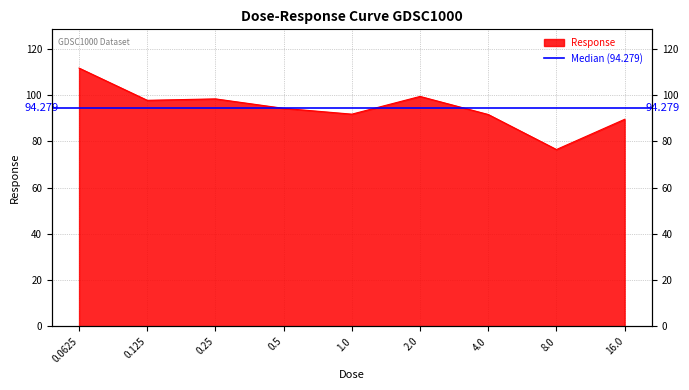

Reading left to right, list all the values displayed in this chart.

111.7	97.8	98.4	94.3	91.8	99.4	91.6	76.5	89.5